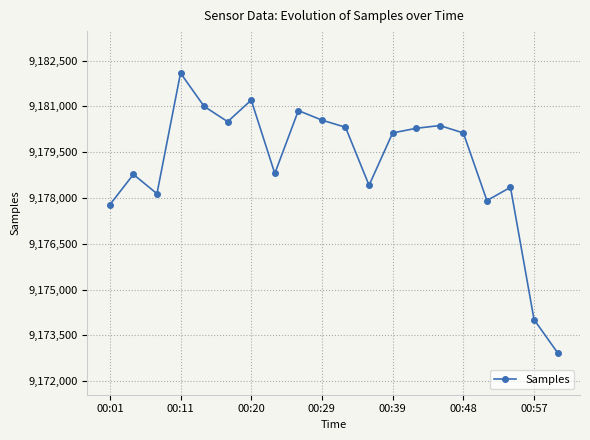

What is the average value?

9179126